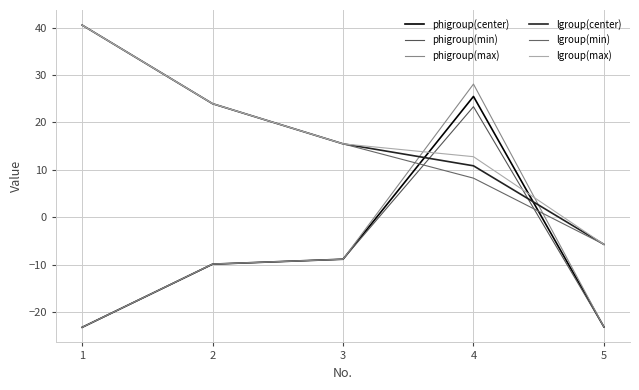

The lgroup(max) series shows 21.5 at 4. True or false?

False